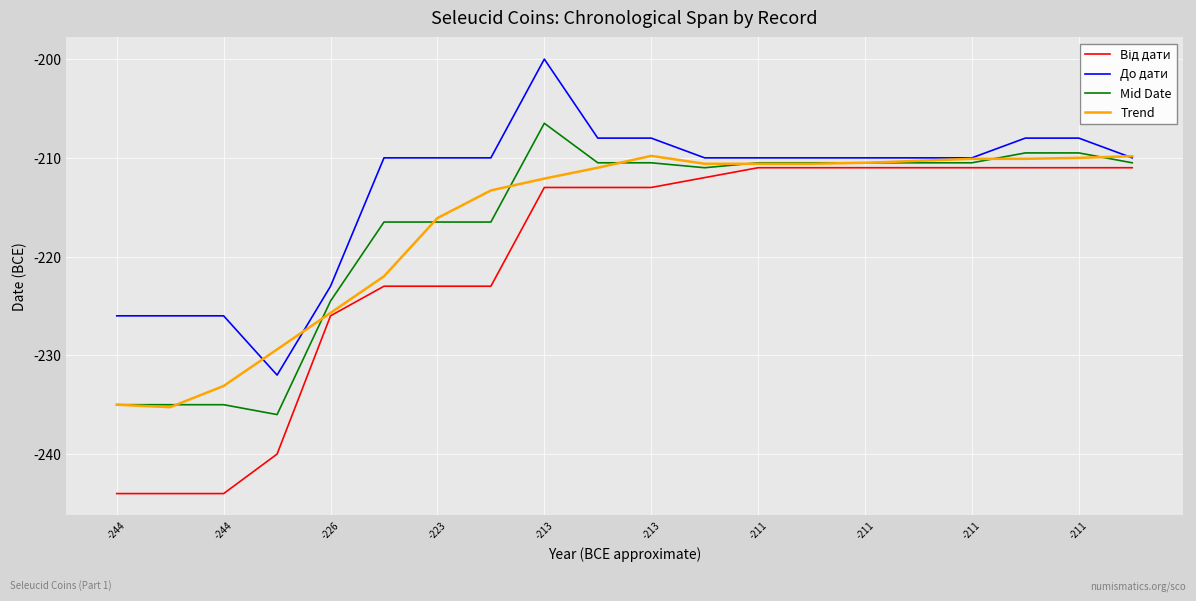

What is the greatest value displayed?

-200.0